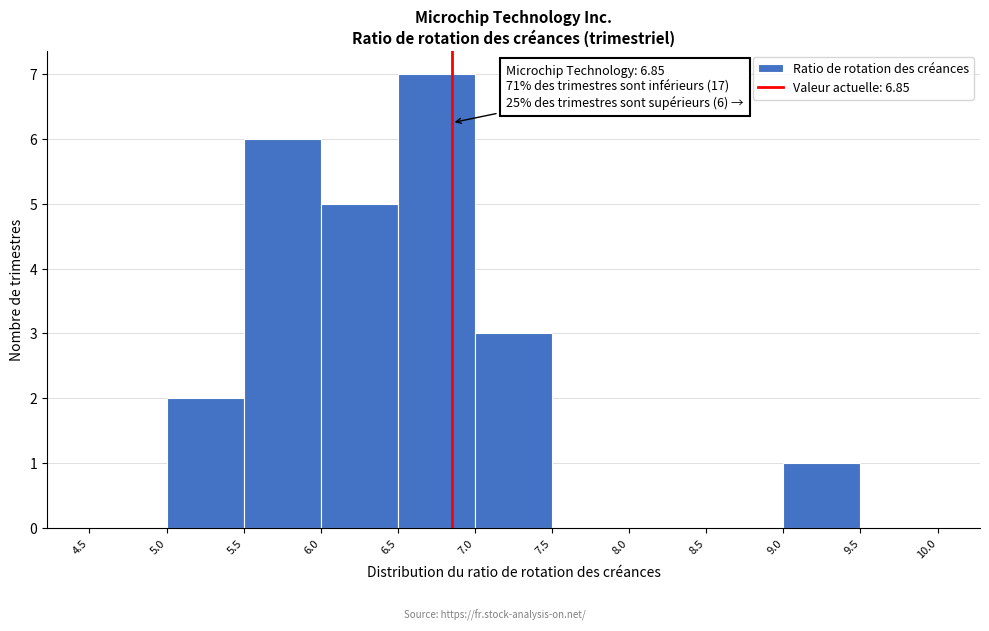

Over which range of the x-axis is the bar tallest?

6.5 to 7.0